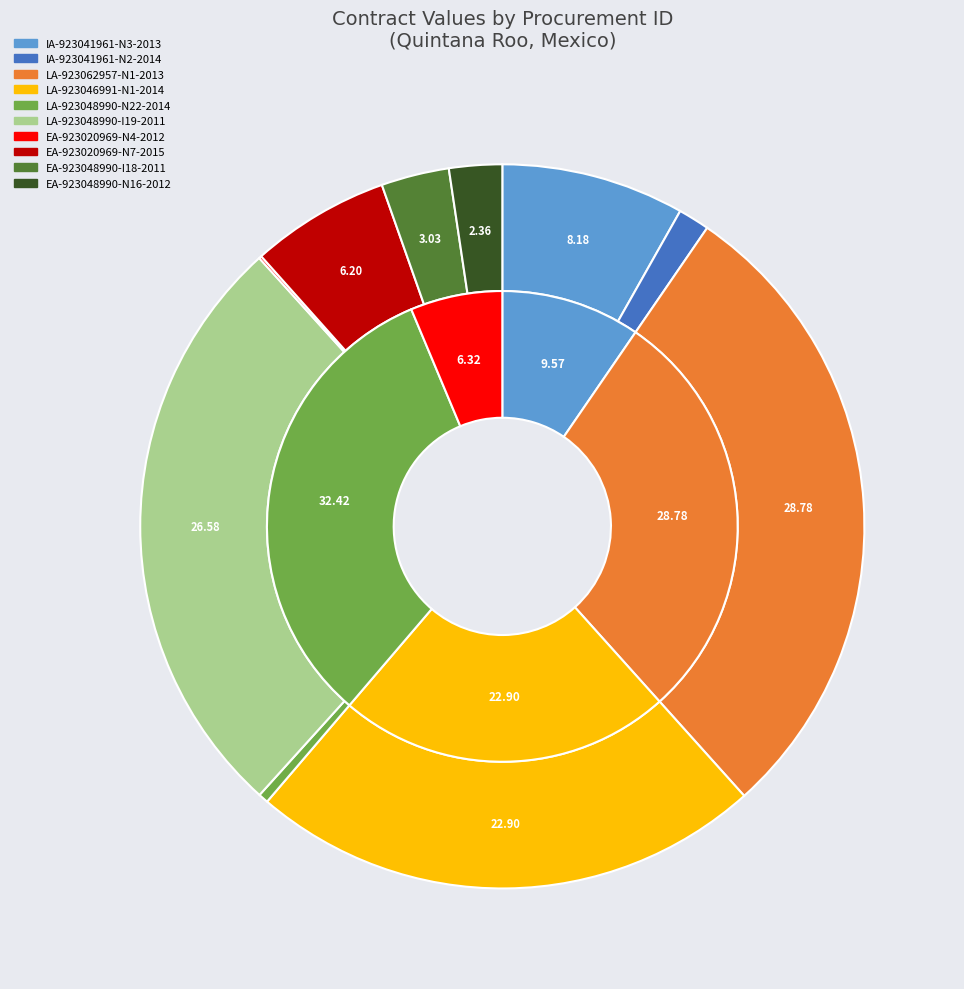

How many slices are in this pie chart?

10